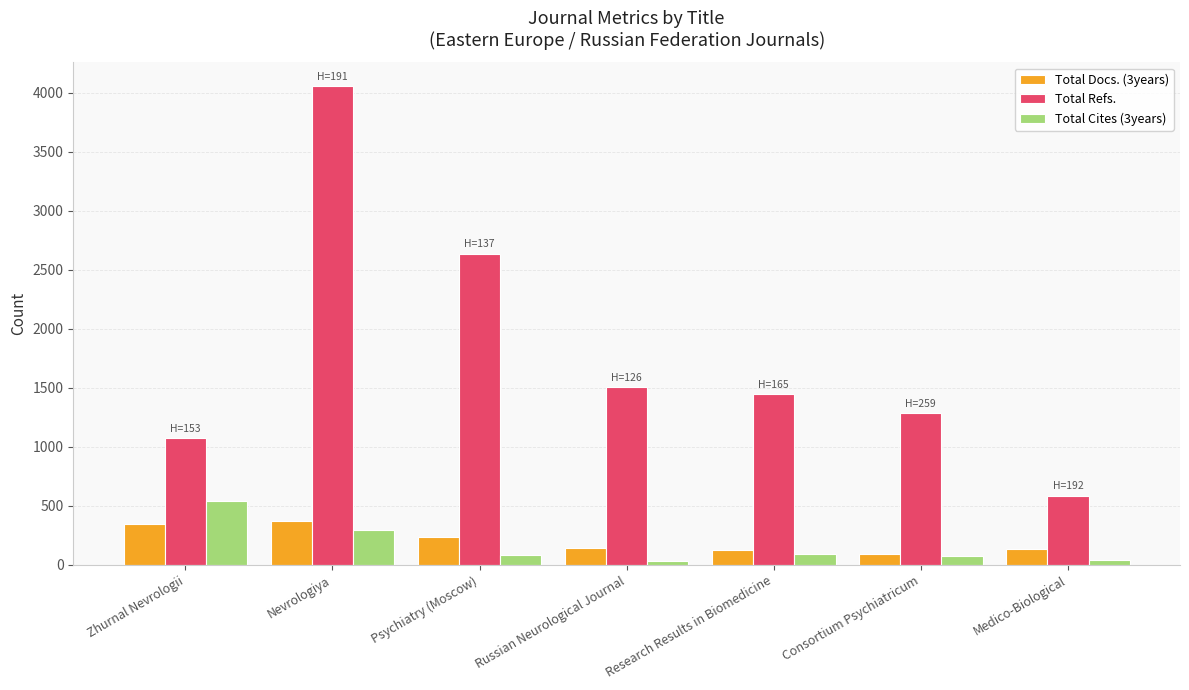

What is the minimum value for Total Docs. (3years)?

94